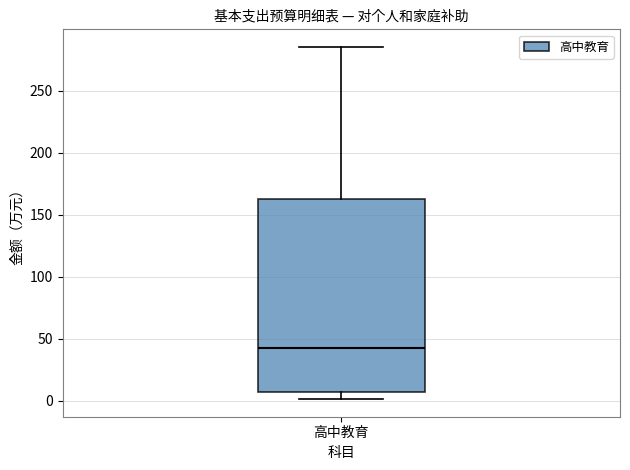

Where is the lower edge of the box for 高中教育 on the y-axis? The values are not printed on the chart, so give them approximately, as read against the axis.

5